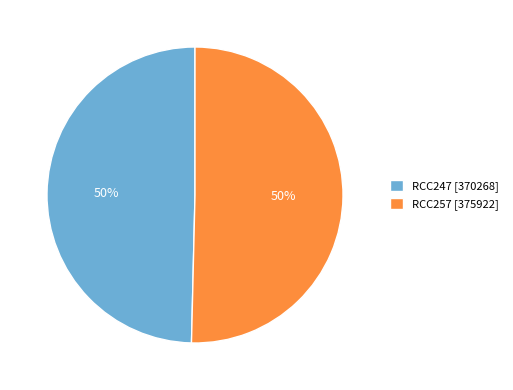

What is the ratio of the value at RCC257 [375922] to the value at RCC247 [370268]?

1.0